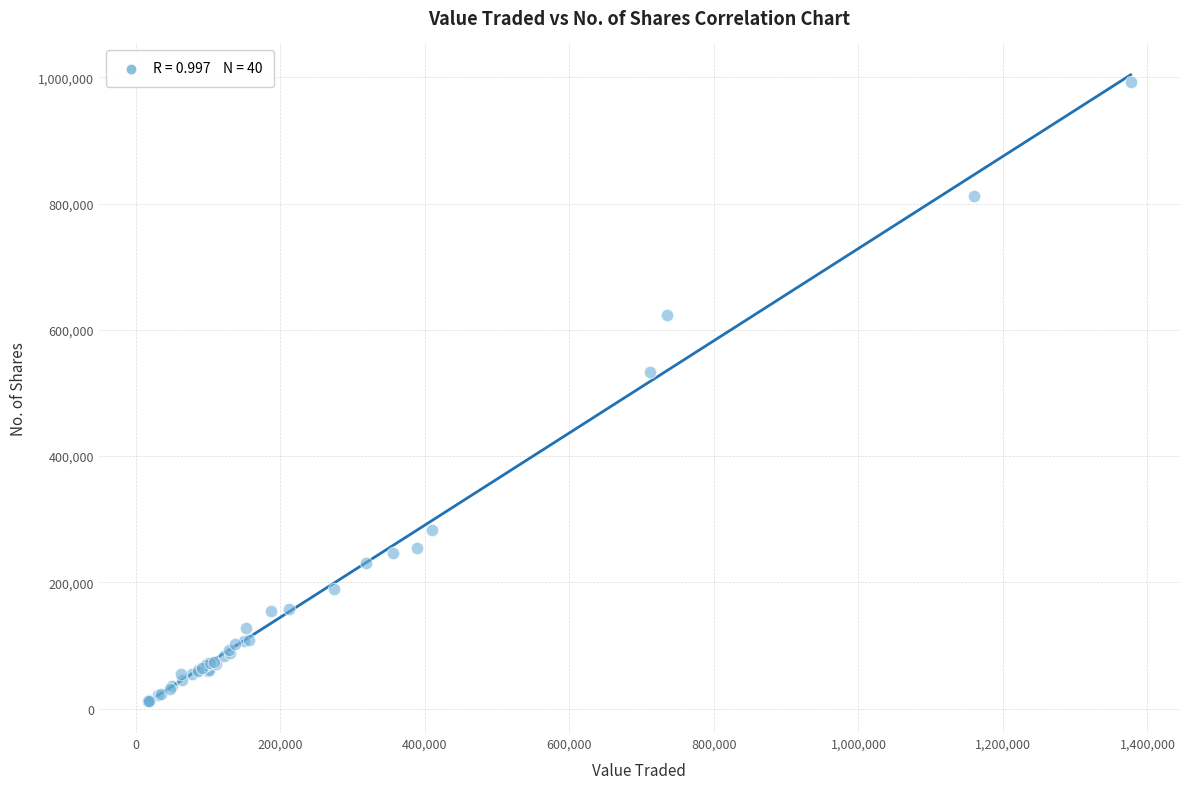

What Y value in the scatter plot is closest to 502285?

533513